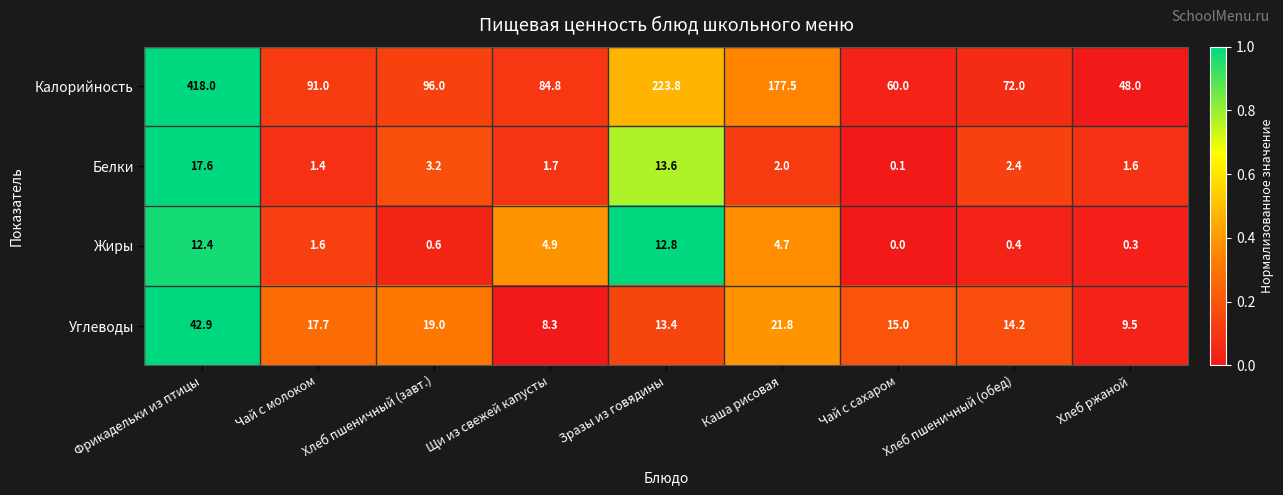

At how many categories does at least one series exceed 0?

9